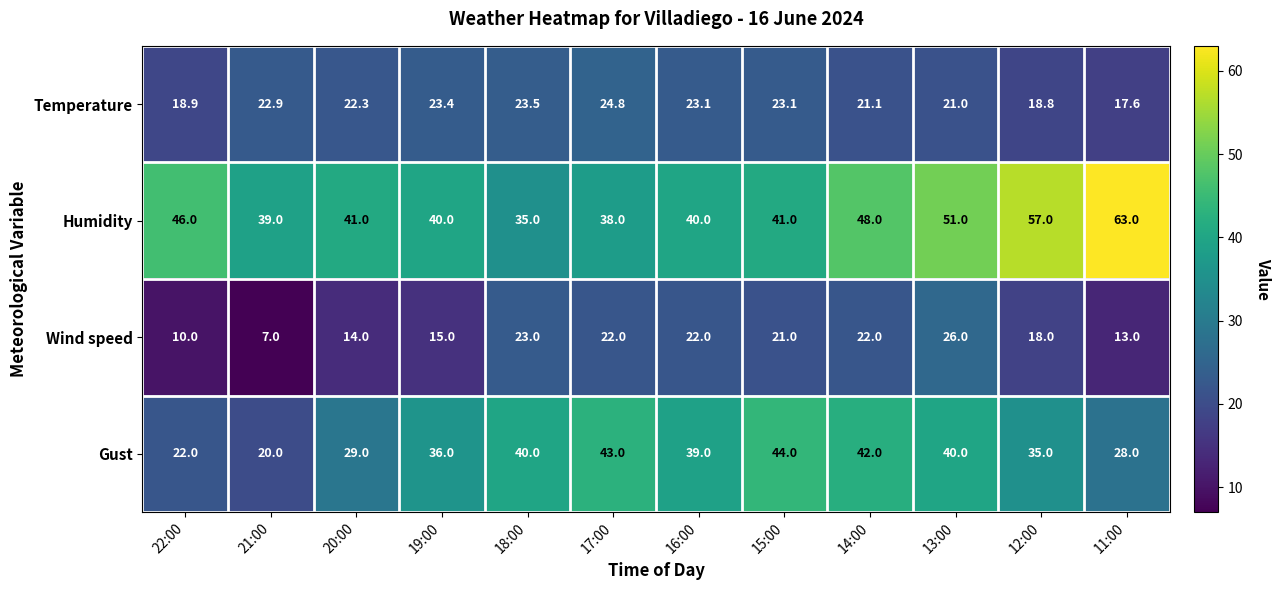

What is the average value of the Gust series?

34.8